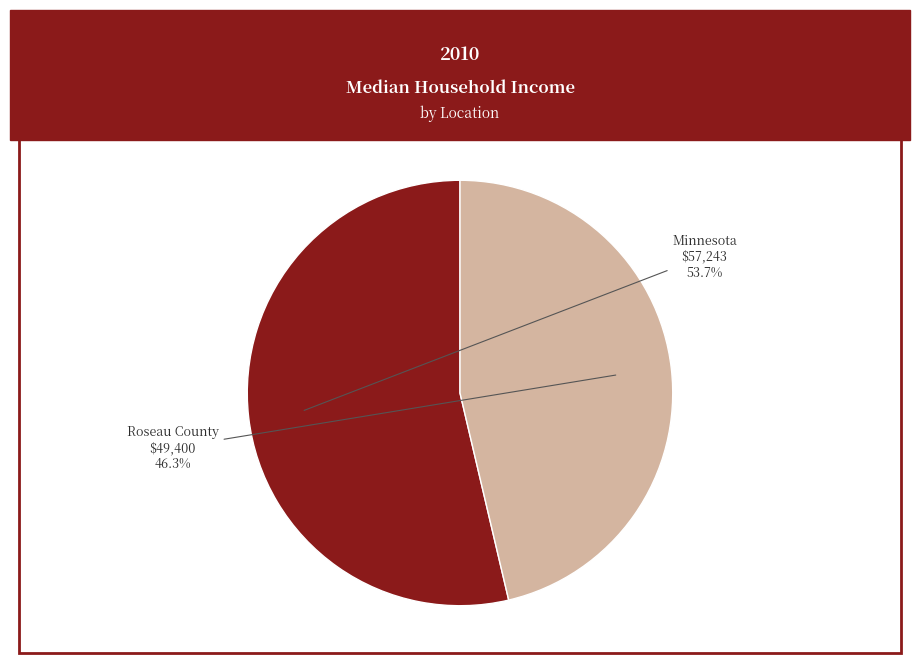

To the nearest percent, what is the difference between the largest and smallest slice percentages?

7%